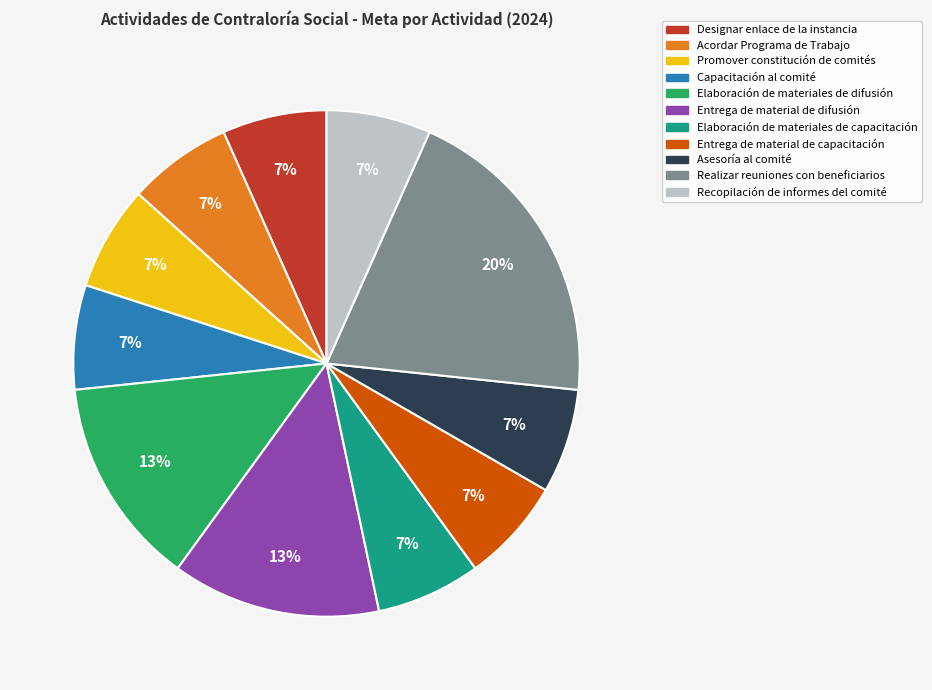

Is there a majority slice in this chart?

No